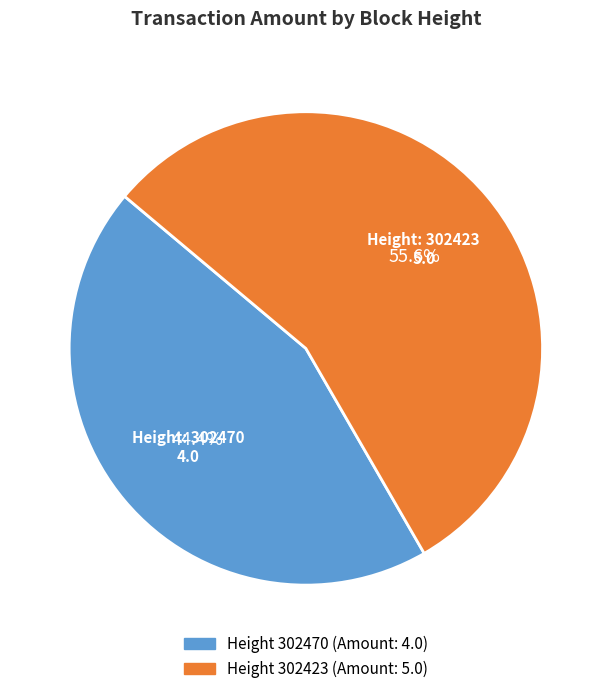

Is there any slice that represents more than half of the pie?

Yes